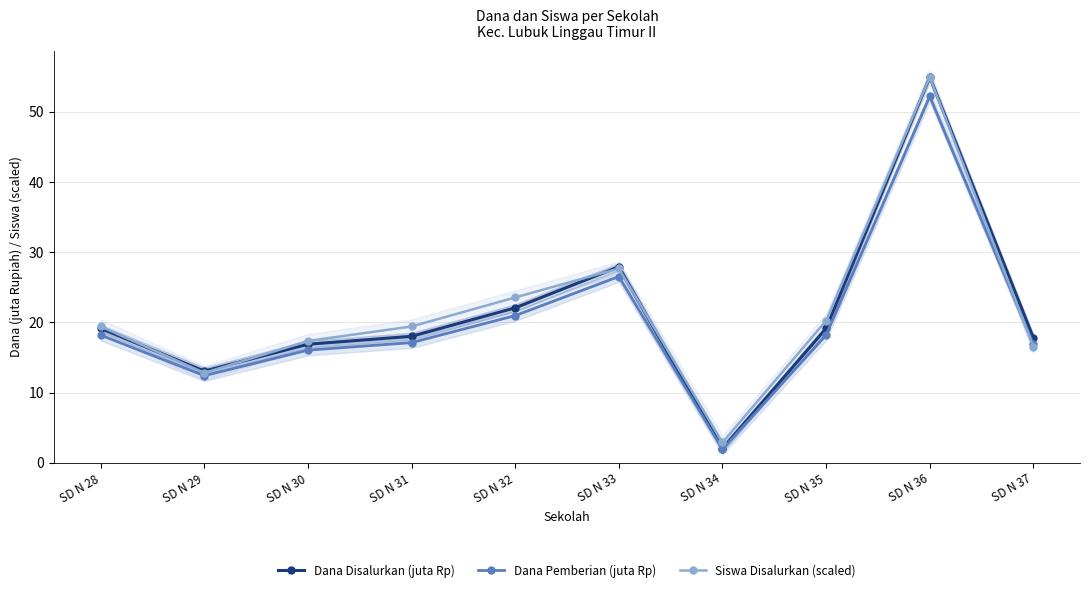

How many values in the Siswa Disalurkan (scaled) series exceed 19?

6